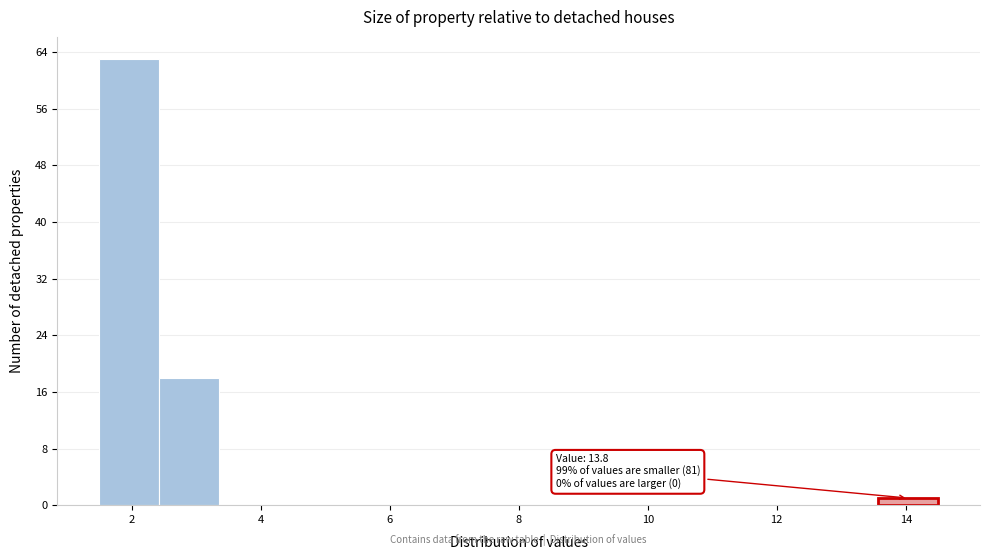

Which range on the x-axis has the tallest bar?

1.6 to 2.4